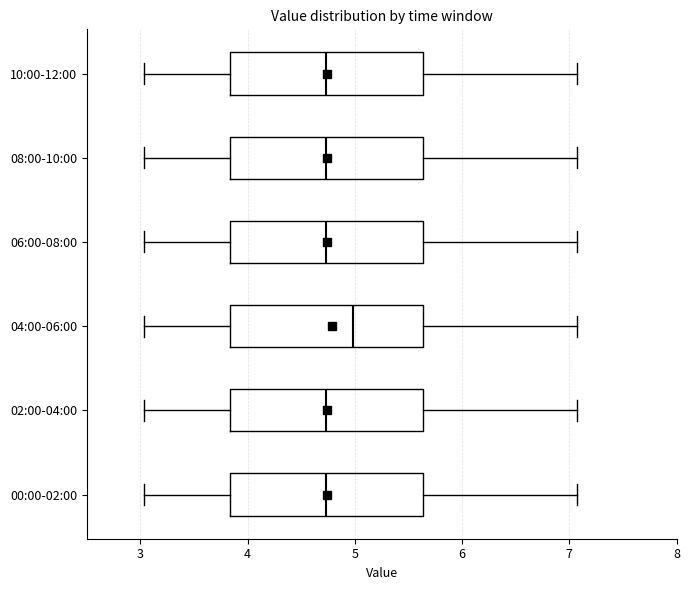

Reading bottom to top, transcribe this box plot: for each box, give where its median line is, the range the box spans, and where its two whiskers end, as read against the x-axis. The values are not printed on the chart, so give them approximately, as read against the axis.

00:00-02:00: median 4.7, box 3.8 to 5.6, whiskers 3.0 to 7.1
02:00-04:00: median 4.7, box 3.8 to 5.6, whiskers 3.0 to 7.1
04:00-06:00: median 5.0, box 3.8 to 5.6, whiskers 3.0 to 7.1
06:00-08:00: median 4.7, box 3.8 to 5.6, whiskers 3.0 to 7.1
08:00-10:00: median 4.7, box 3.8 to 5.6, whiskers 3.0 to 7.1
10:00-12:00: median 4.7, box 3.8 to 5.6, whiskers 3.0 to 7.1